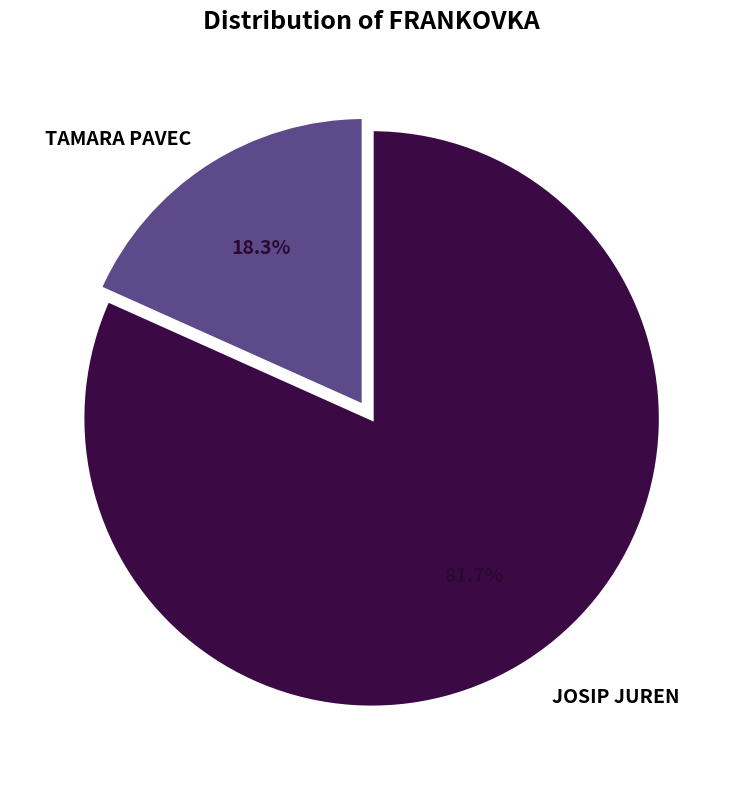

Is there a majority slice in this chart?

Yes